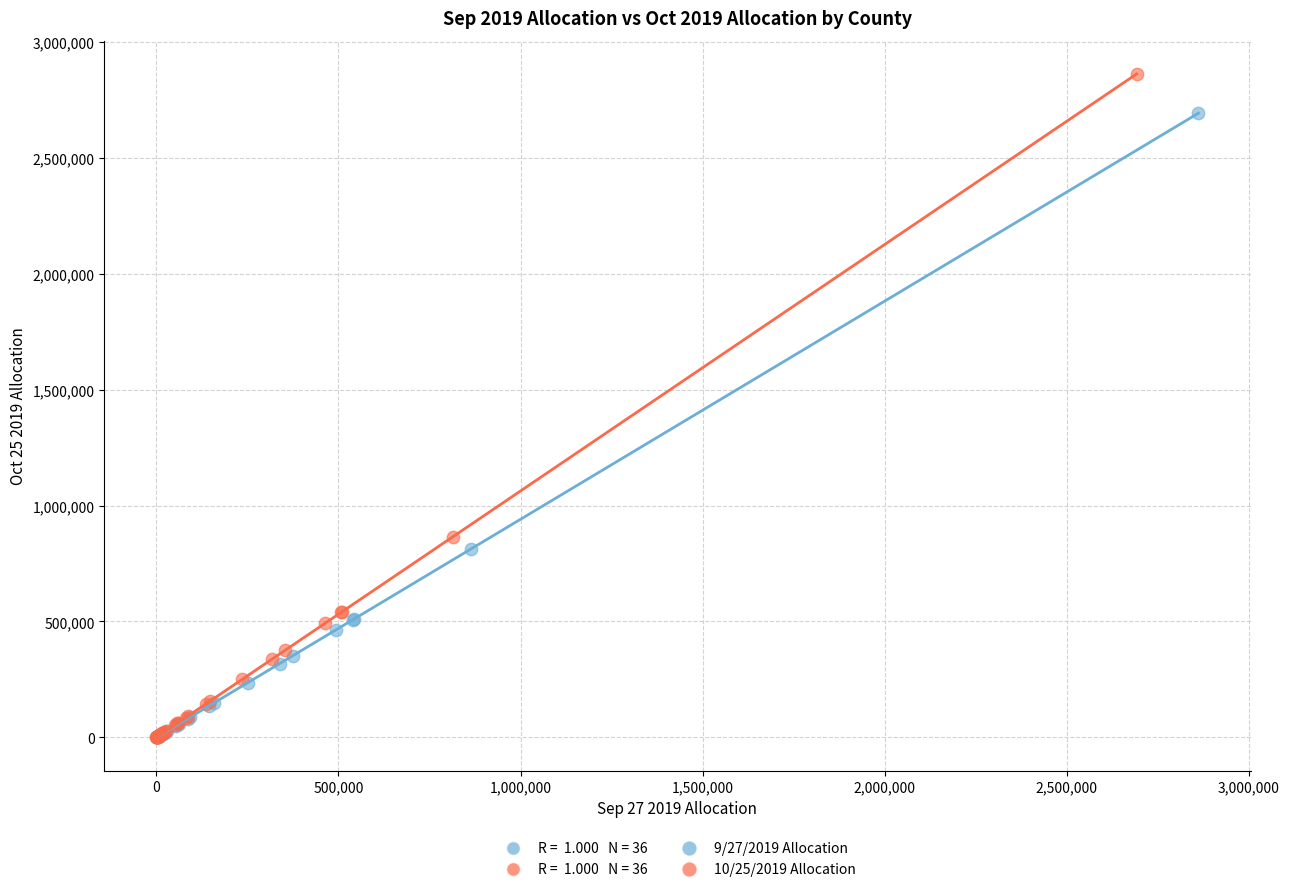

Which series reaches the maximum Y coordinate?

10/25/2019 Allocation